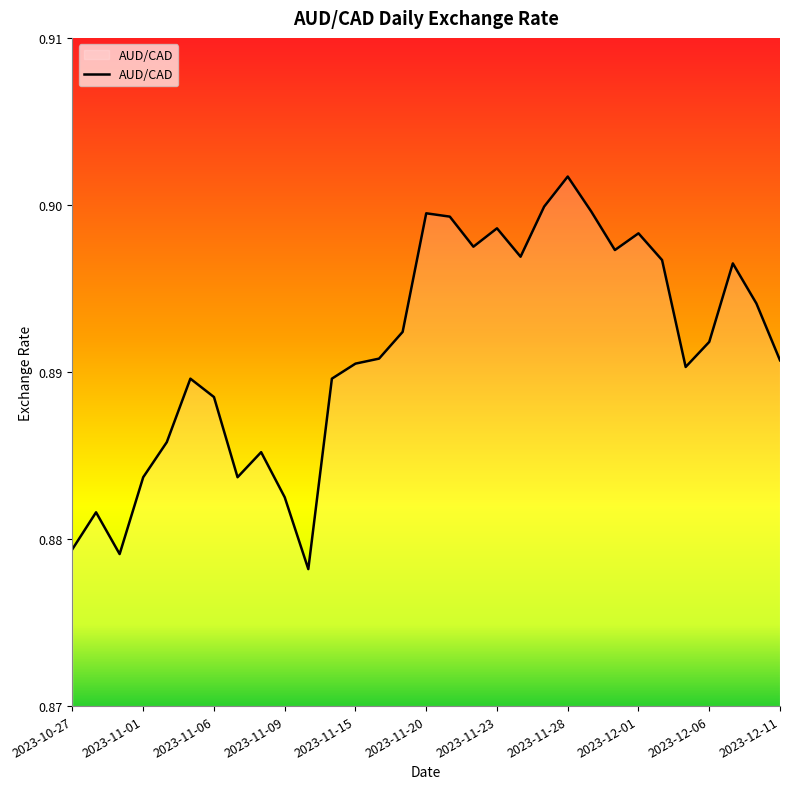

Rank the categories by value from lowest to highest.

2023-11-10, 2023-10-31, 2023-10-27, 2023-10-30, 2023-11-09, 2023-11-01, 2023-11-07, 2023-11-08, 2023-11-02, 2023-11-06, 2023-11-03, 2023-11-14, 2023-12-05, 2023-11-15, 2023-12-11, 2023-11-16, 2023-12-06, 2023-11-17, 2023-12-08, 2023-12-07, 2023-12-04, 2023-11-24, 2023-11-30, 2023-11-22, 2023-12-01, 2023-11-23, 2023-11-21, 2023-11-20, 2023-11-29, 2023-11-27, 2023-11-28